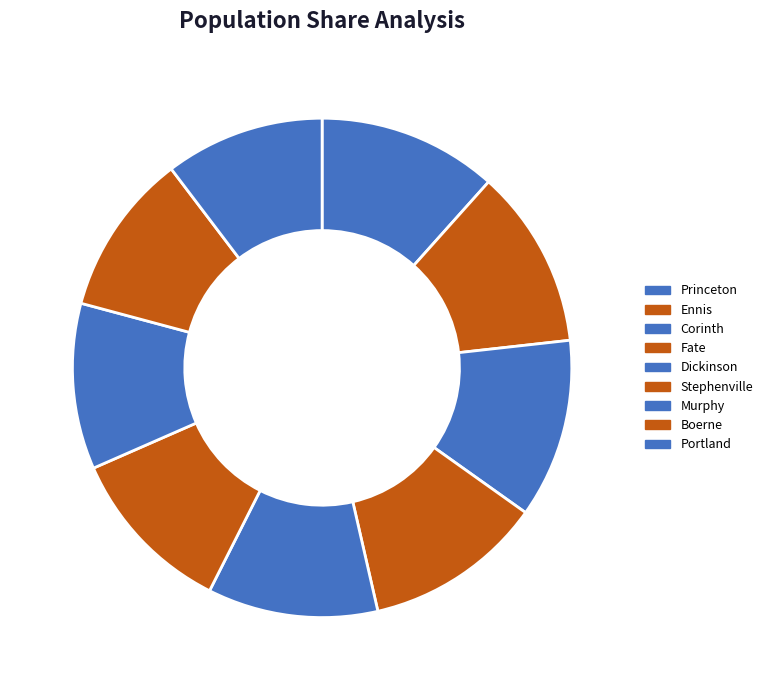

Combined, do Dickinson and Boerne account for over 50%?

No